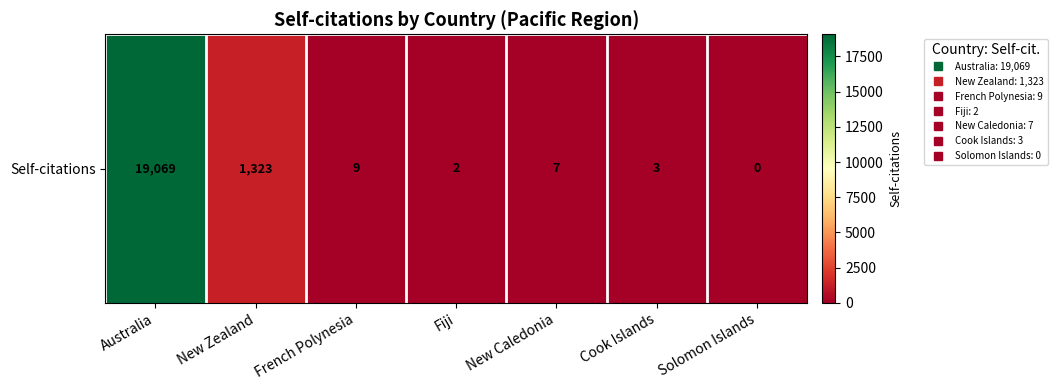

What is the maximum value shown in the chart?

19069